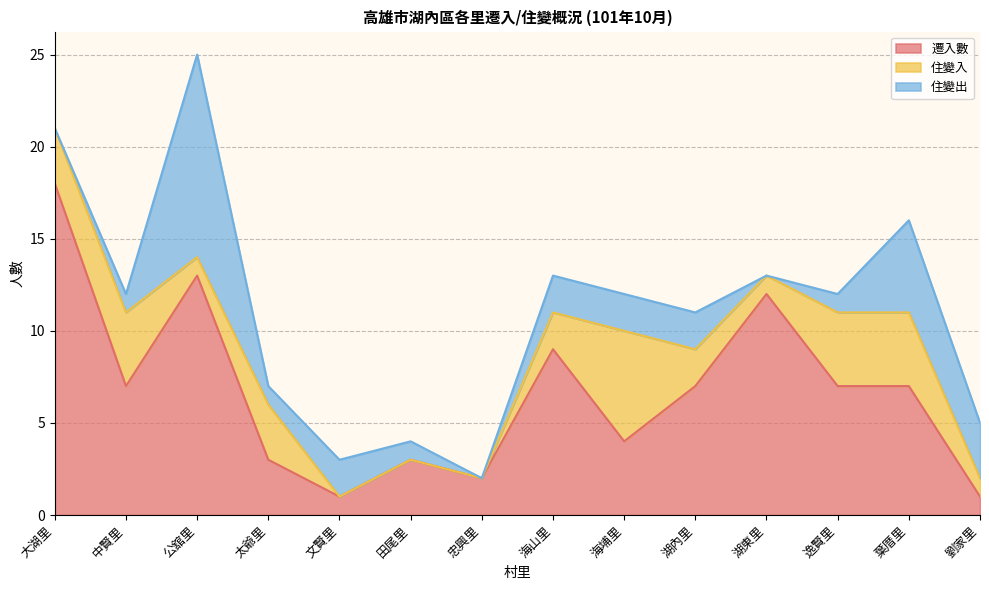

Where is 住變出 nearest to the value 5?

葉厝里